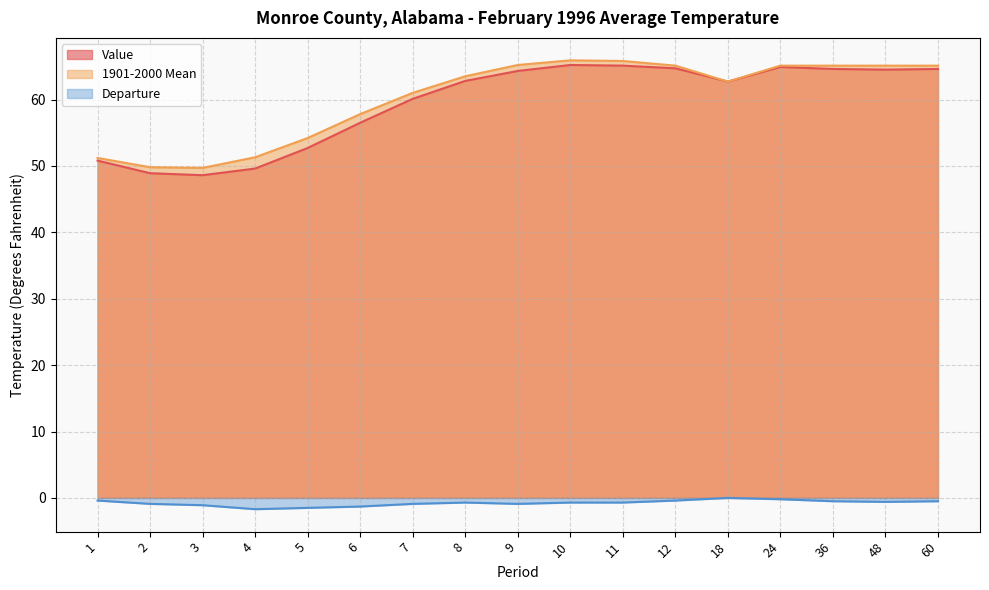

What is the spread (max minus min) of values at 12?

65.5